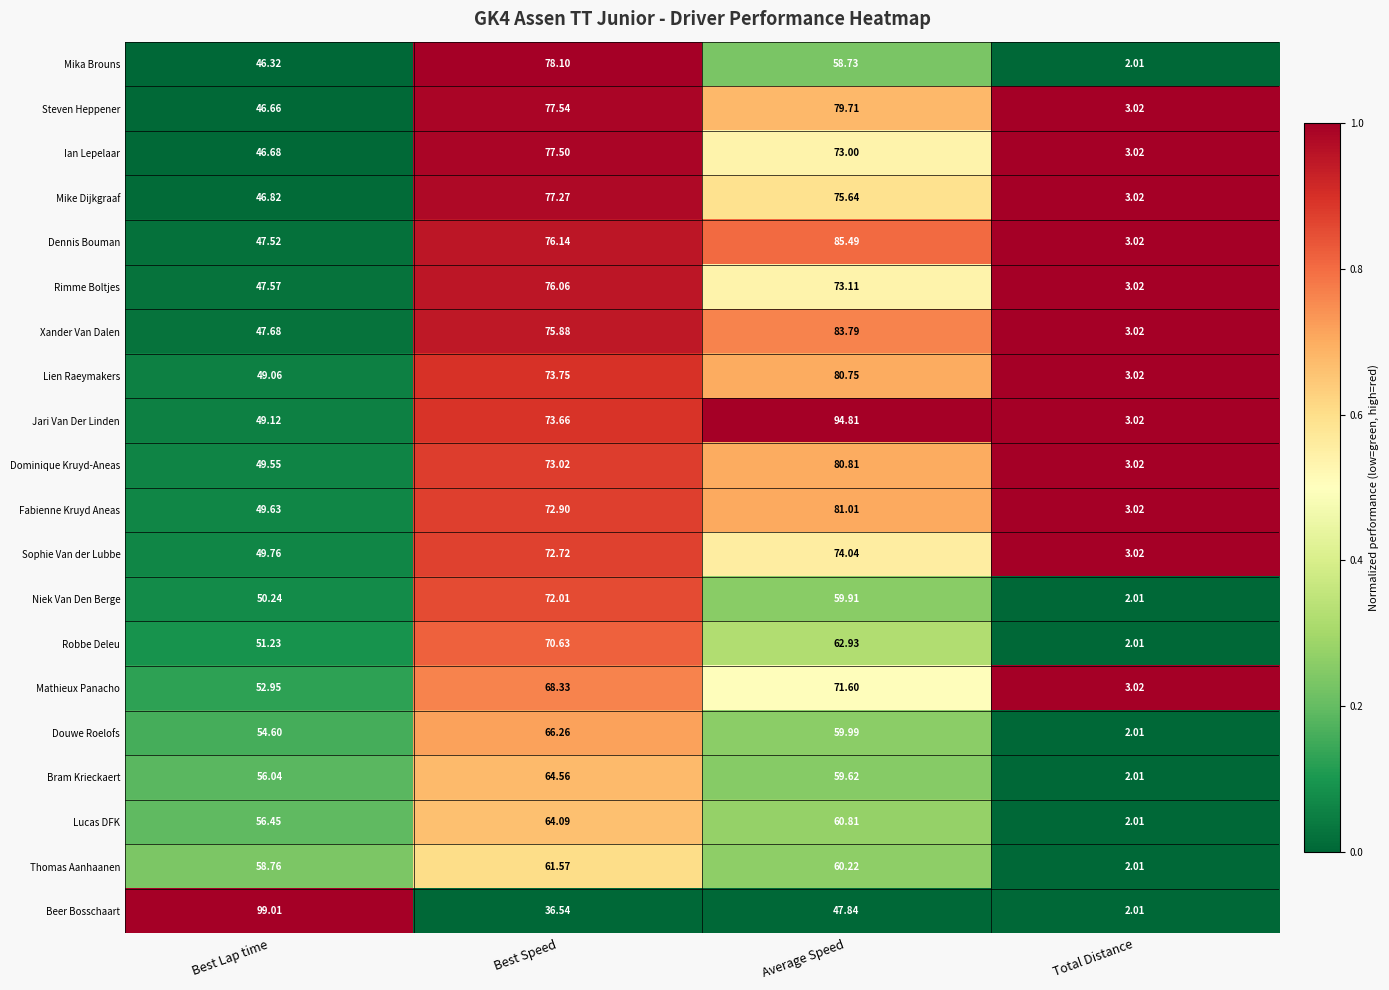

At which category does the chart reach its peak across all series?

Best Lap time